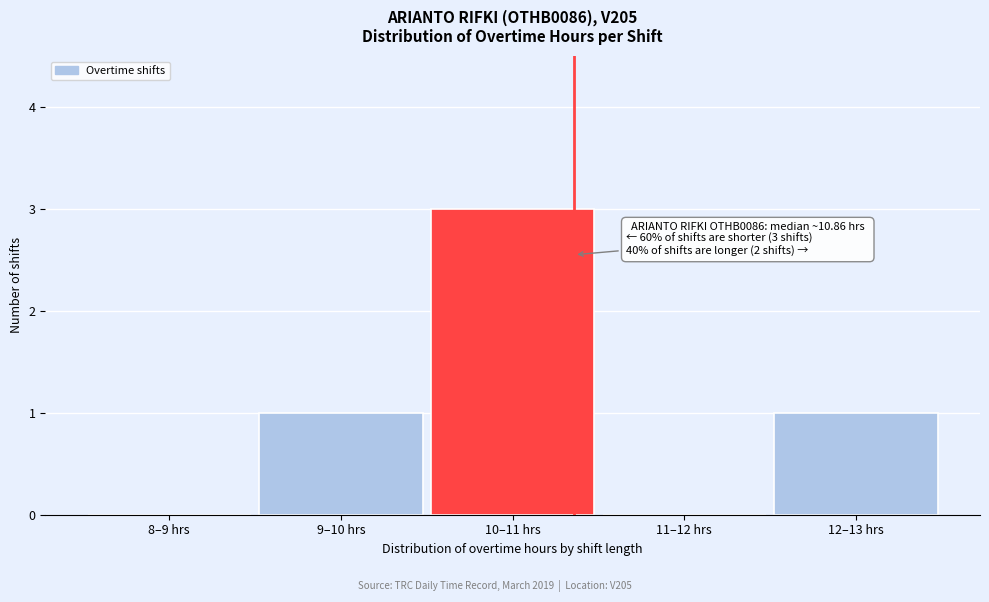

Reading right to left, transcribe all the data shown in this chart.

12–13 hrs=1	11–12 hrs=0	10–11 hrs=3	9–10 hrs=1	8–9 hrs=0